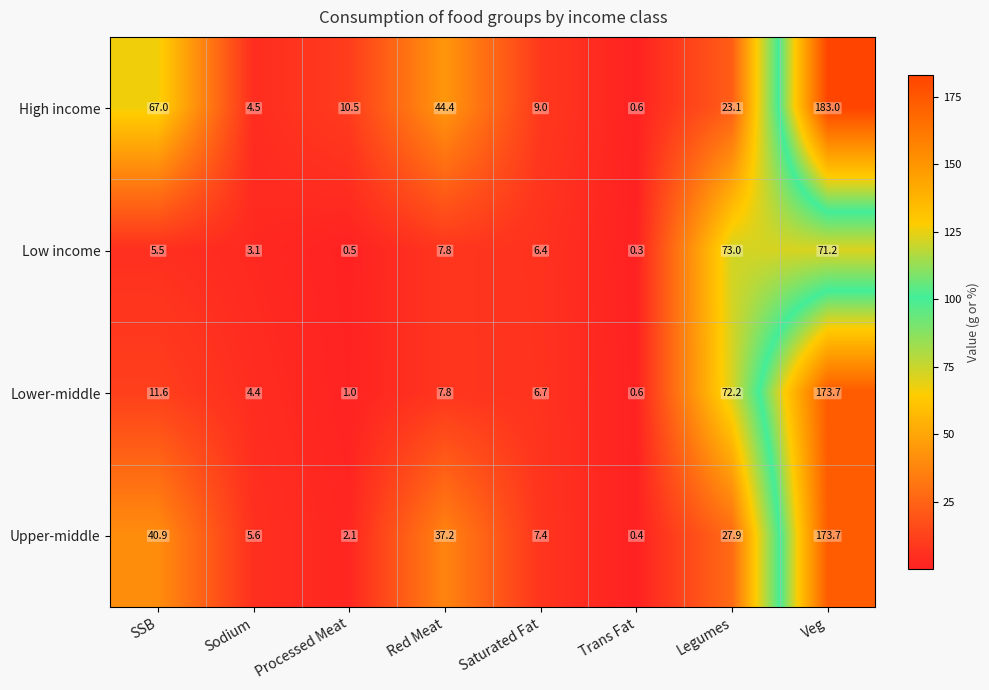

Rank the series at Processed Meat from lowest to highest value.

Low income, Lower-middle, Upper-middle, High income